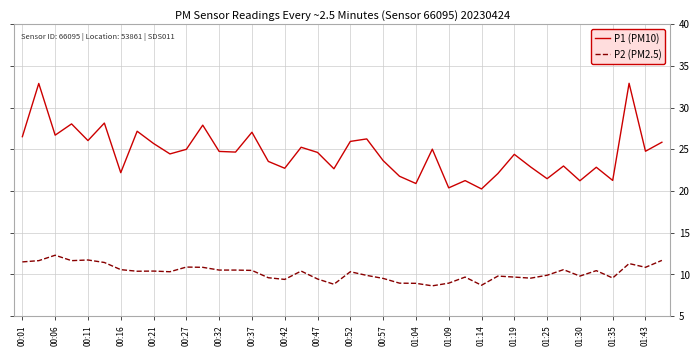

Which series has the widest spread of values?

P1 (PM10)